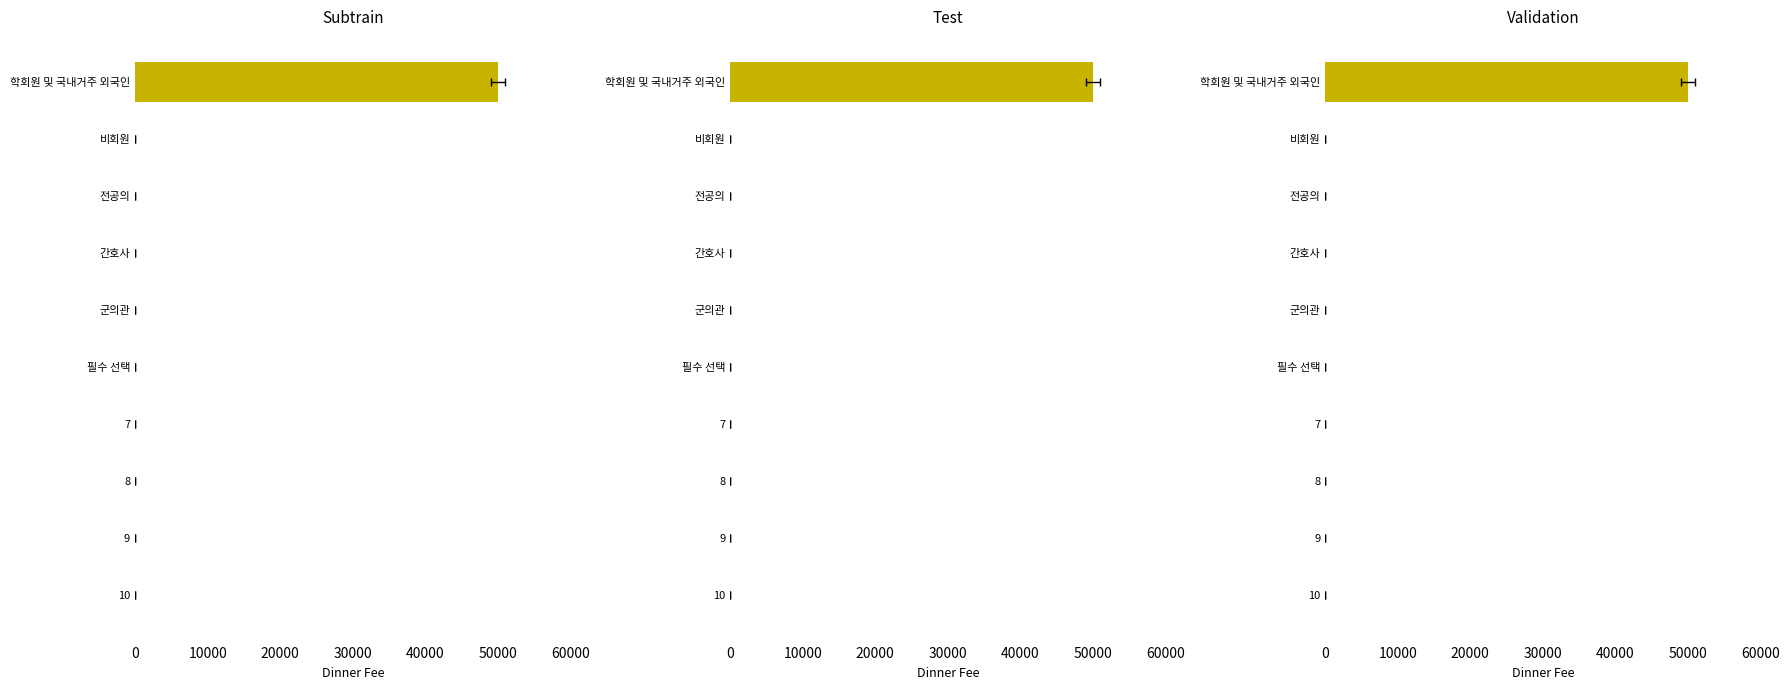

Rank the series at 7 from highest to lowest value.

Subtrain, Test, Validation